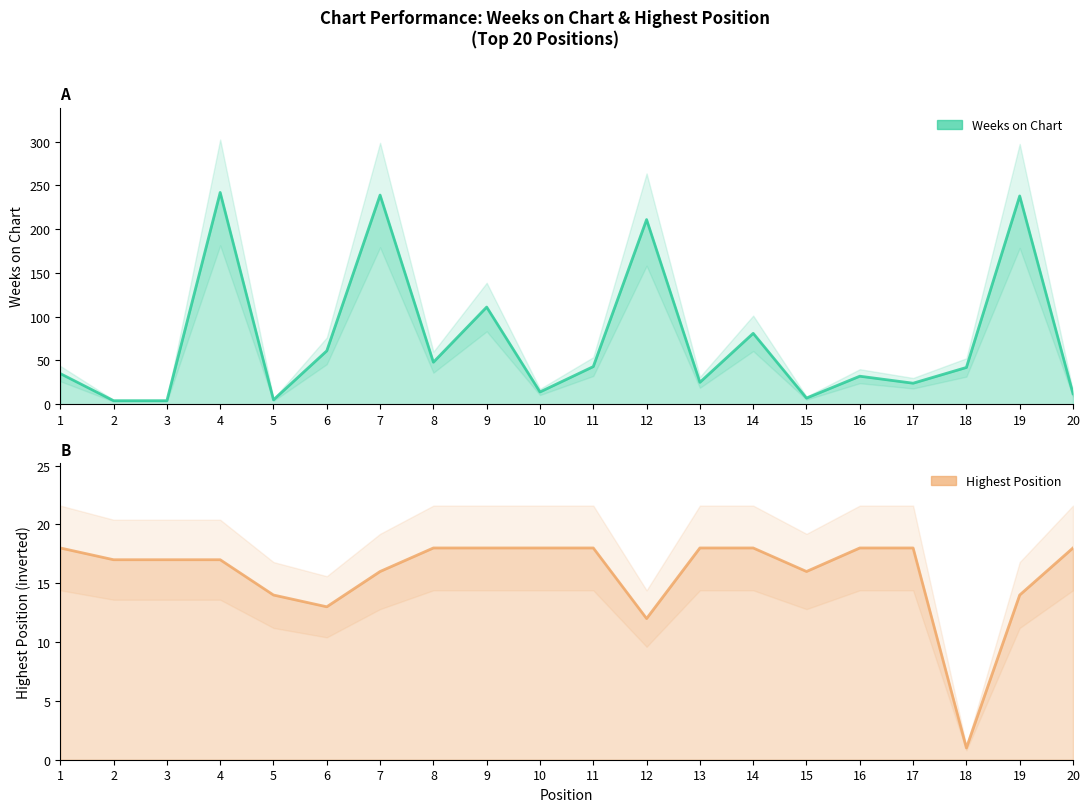

What is the difference between the second highest and second lowest values in the Weeks on Chart series?

235